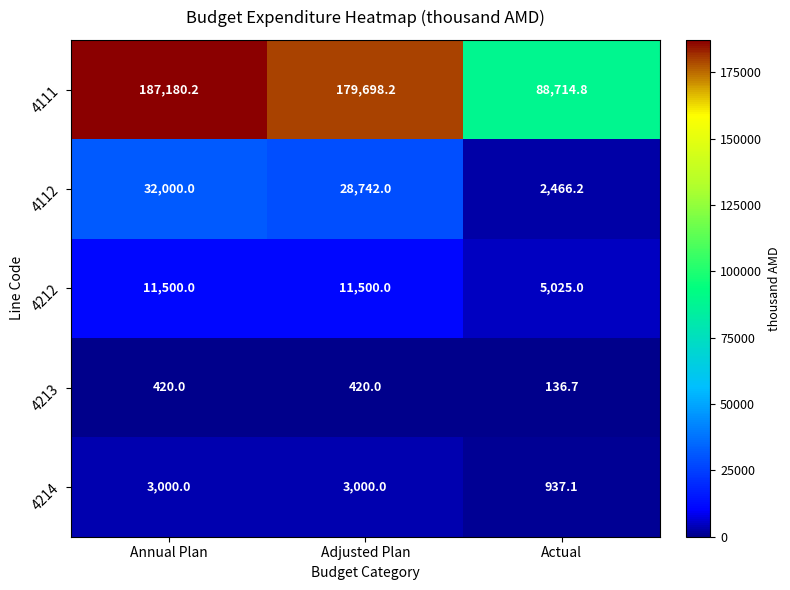

Which category has the highest value in the 4112 series?

Annual Plan